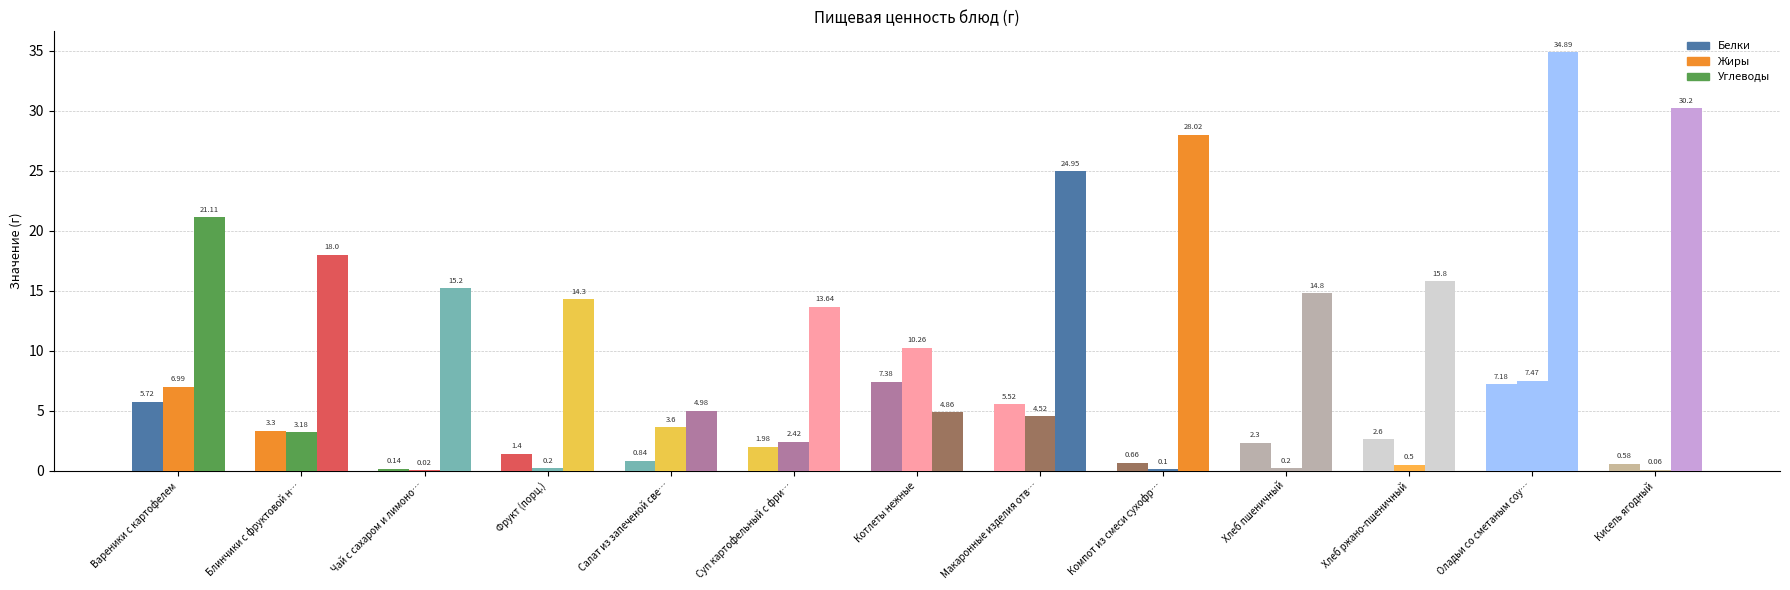

How many categories are shown in the chart?

13